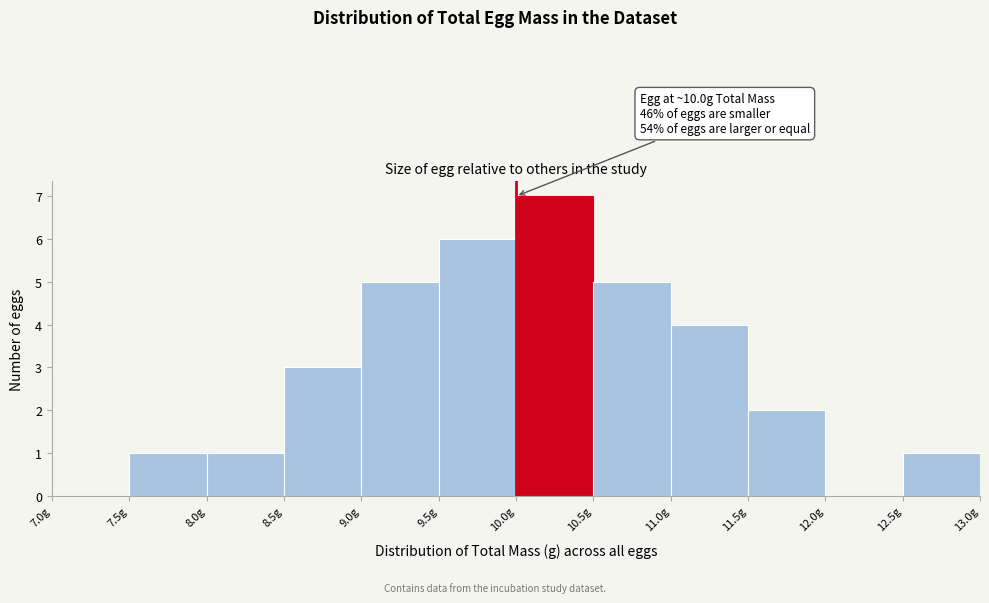

Over which range of the x-axis is the bar tallest?

10.0 to 10.5